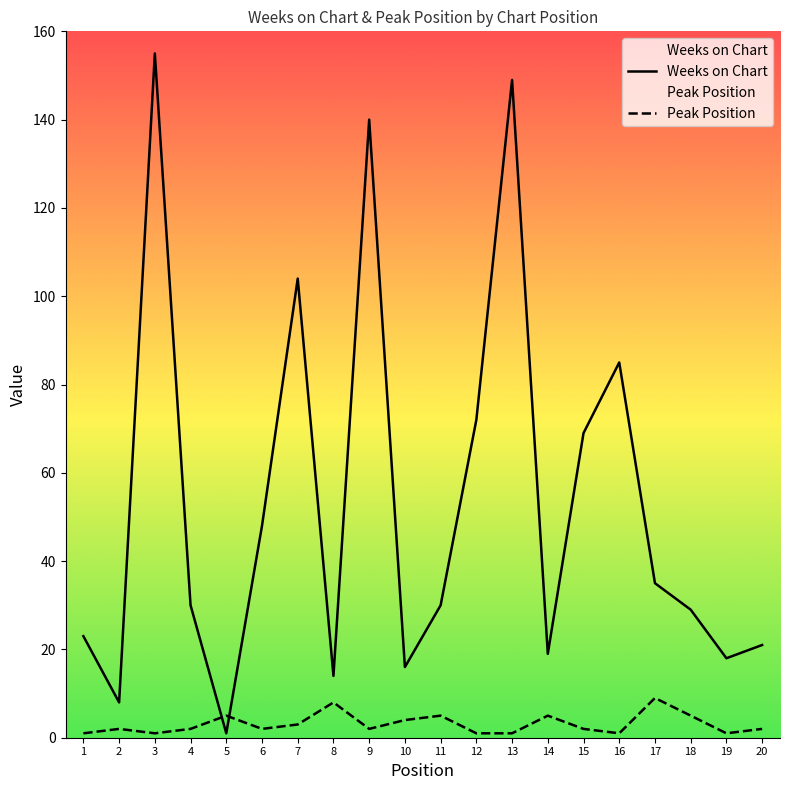

What is the sum of the Weeks on Chart values at 11 and 8?

44